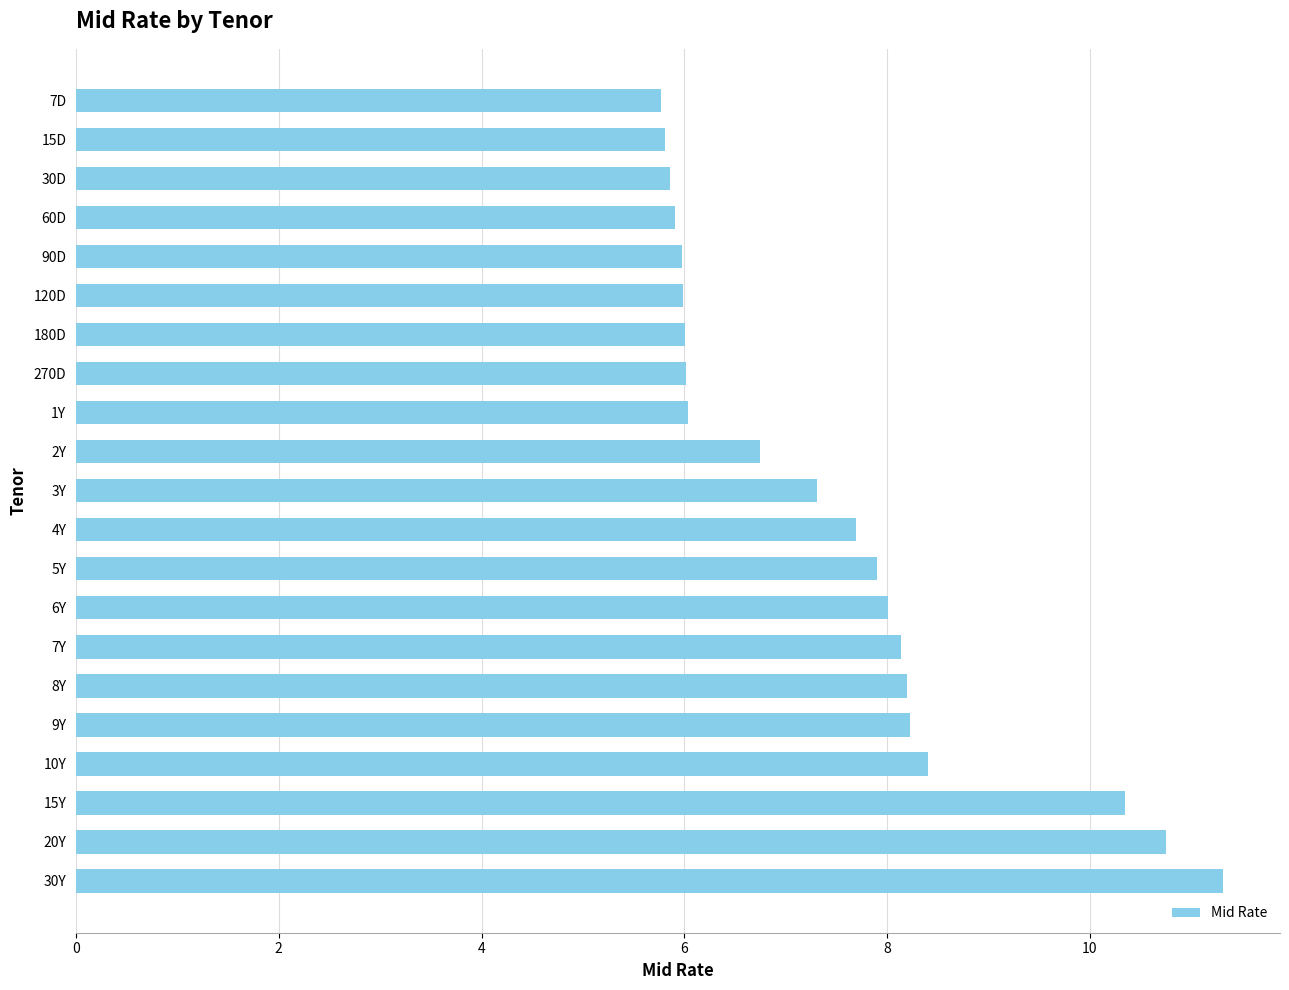

How many bars are there in total?

21